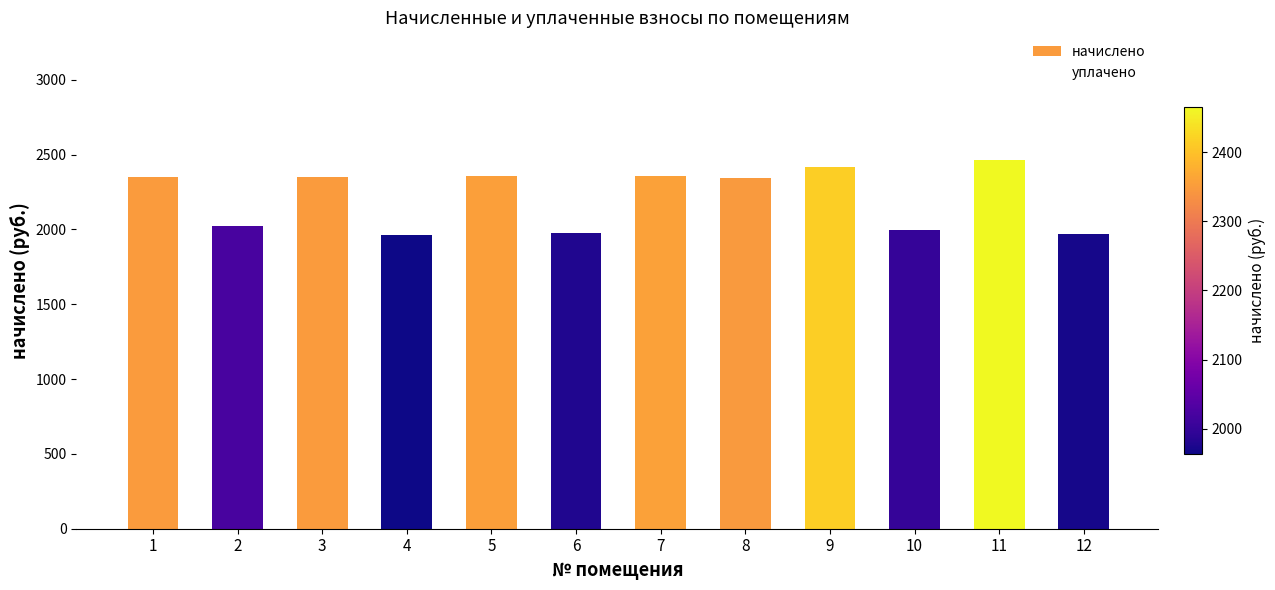

Approximately how many times larger is the value at 11 compared to 1?

1.0